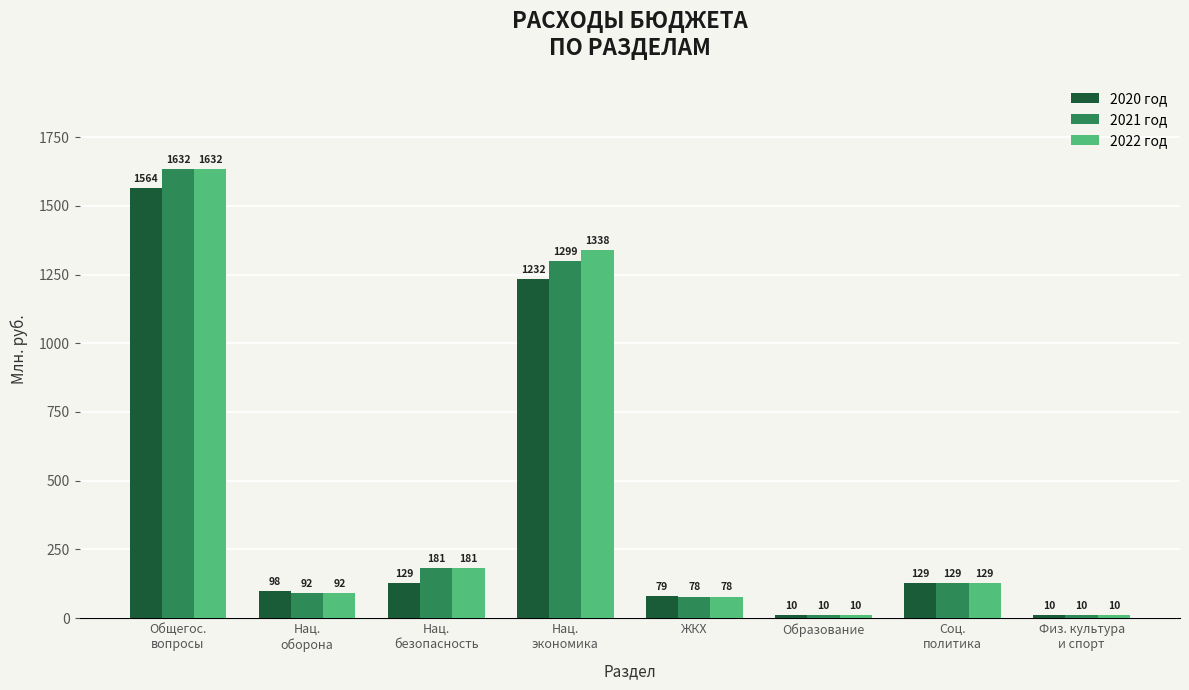

Which series has the largest total across all categories?

2022 год